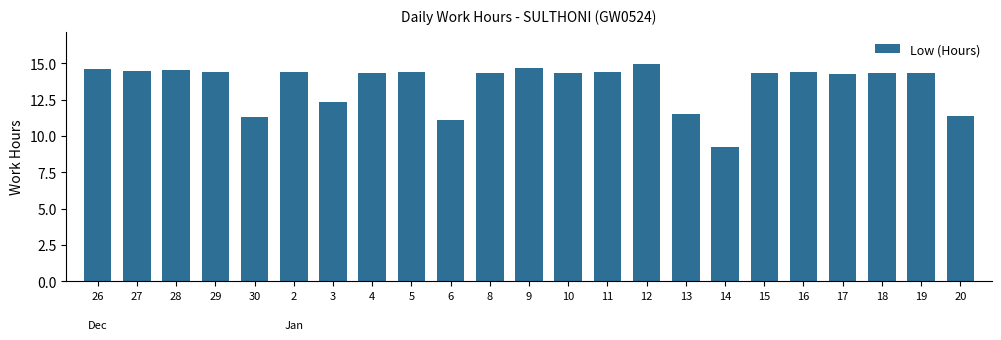

Where is the data nearest to the value 12?

3